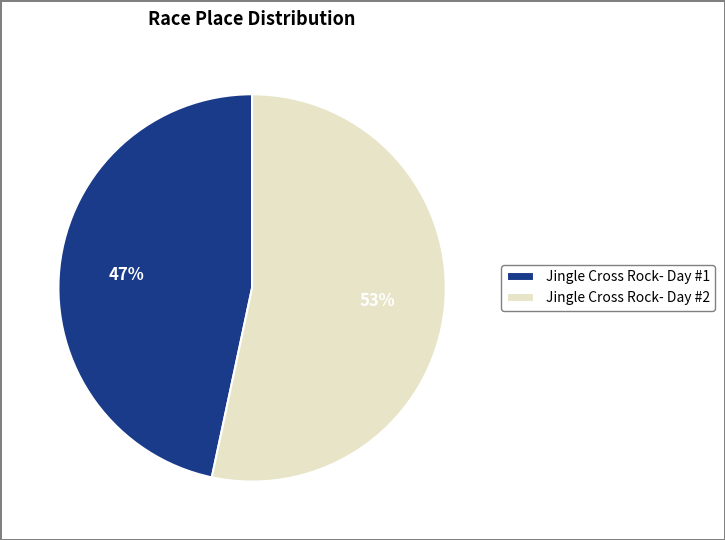

What is the largest slice in the pie chart?

Jingle Cross Rock- Day #2